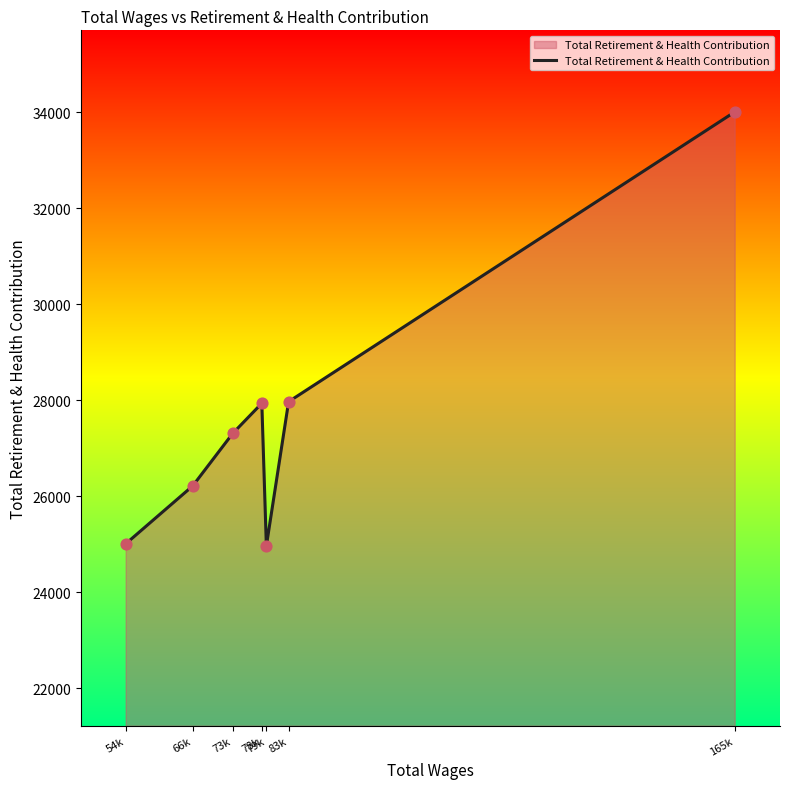

Approximately how many times larger is the value at 73k compared to 83k?

1.0